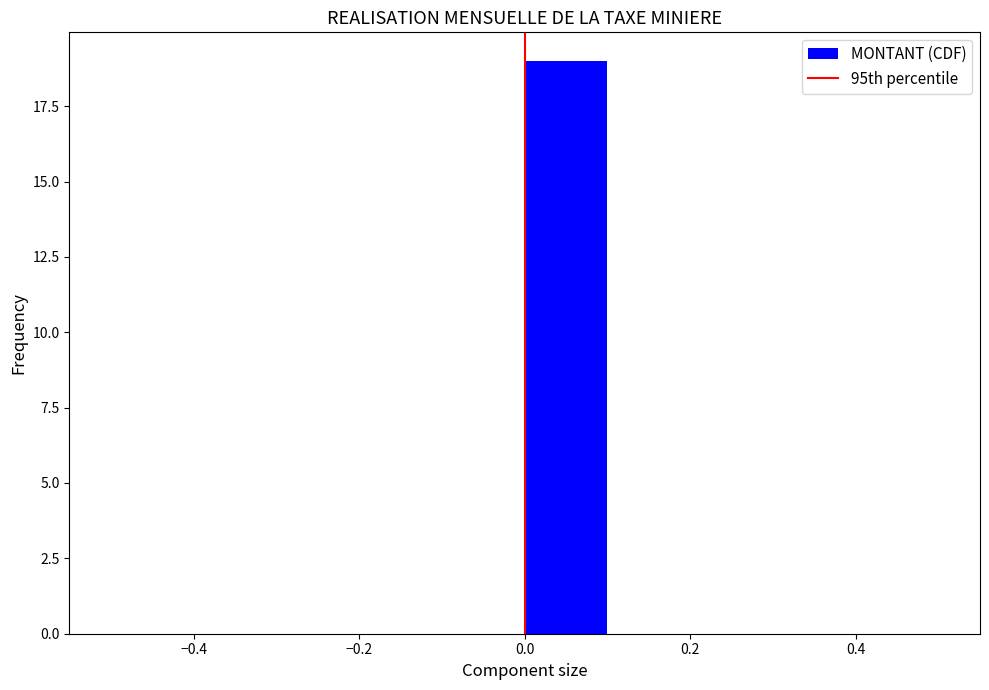

How tall is the bar that spans 0.0 to 0.1 on the x-axis? The values are not printed on the chart, so give them approximately, as read against the axis.

19